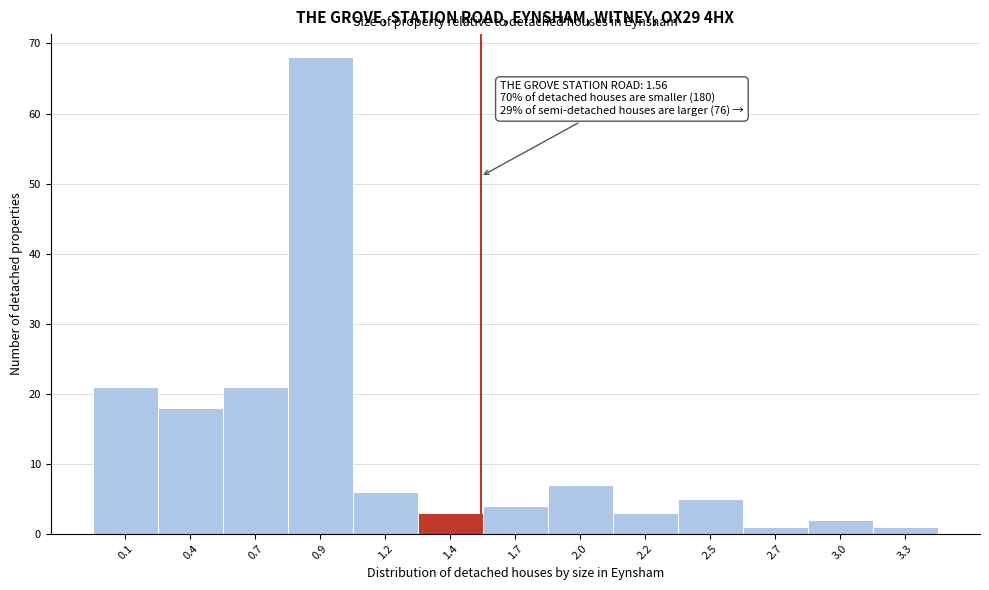

Reading left to right, extract all data points from this chart.

0.1=21	0.4=18	0.7=21	0.9=68	1.2=6	1.4=3	1.7=4	2.0=7	2.2=3	2.5=5	2.7=1	3.0=2	3.3=1